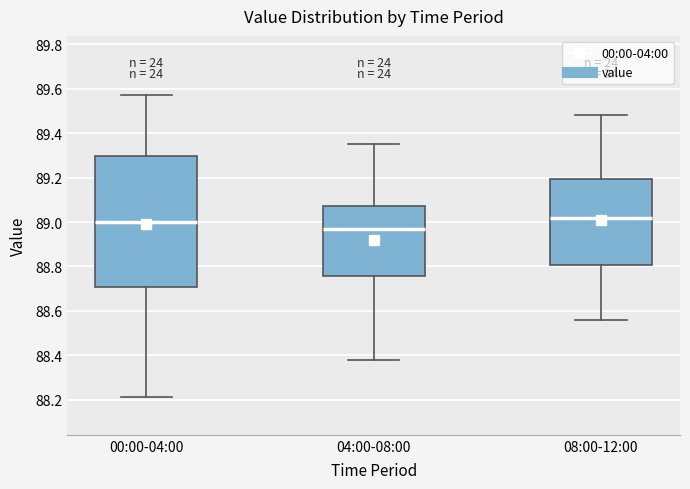

Which box is the tallest, from its lower edge to its upper edge?

00:00-04:00